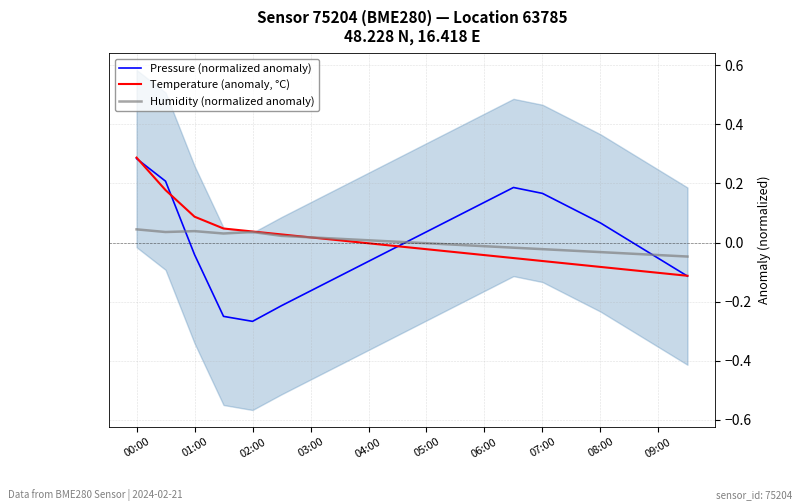

How many values in the Pressure (normalized anomaly) series exceed 0?

10